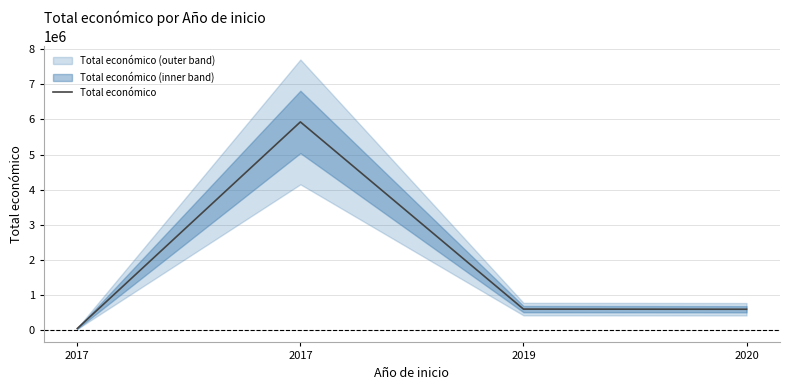

Reading left to right, what are all the values shown in this chart?

42072	5930502	595133	590909